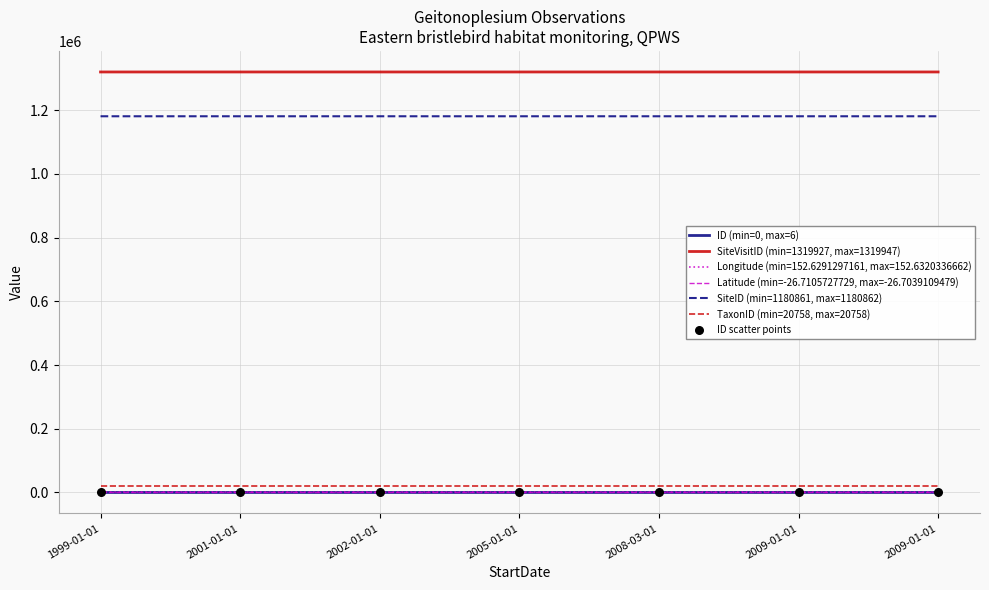

Does the chart have visible grid lines?

Yes